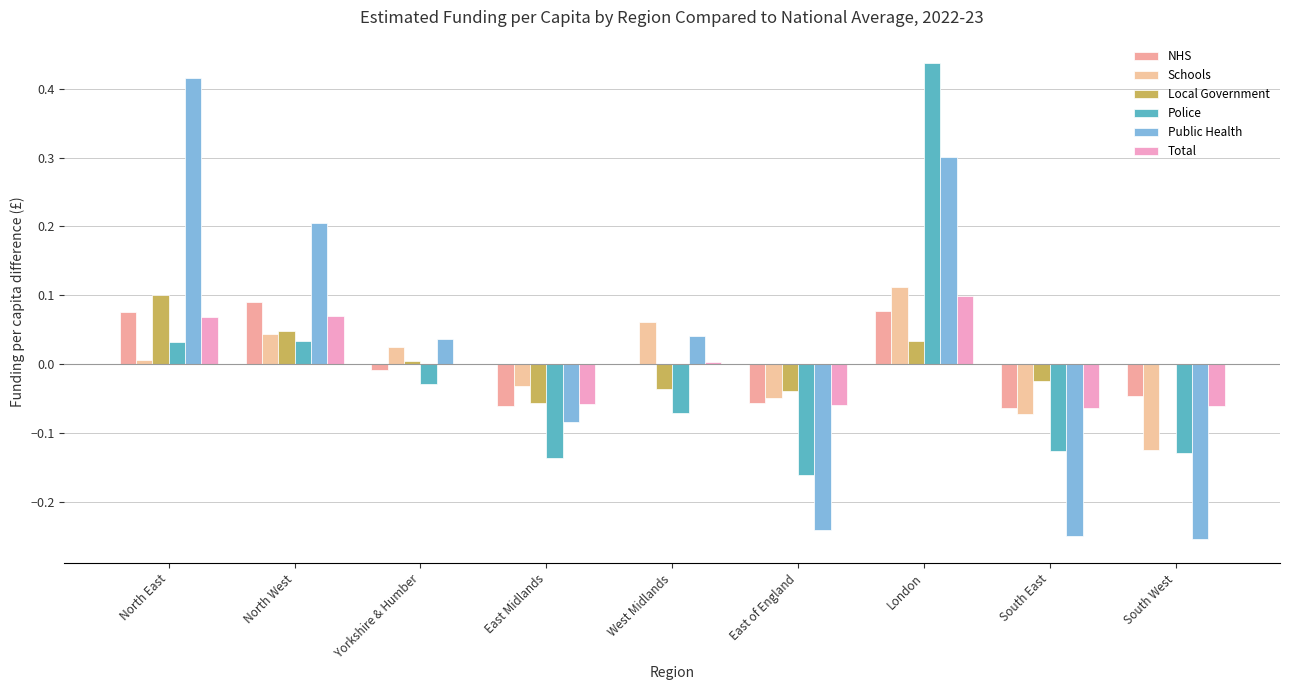

How many groups of bars are there?

9